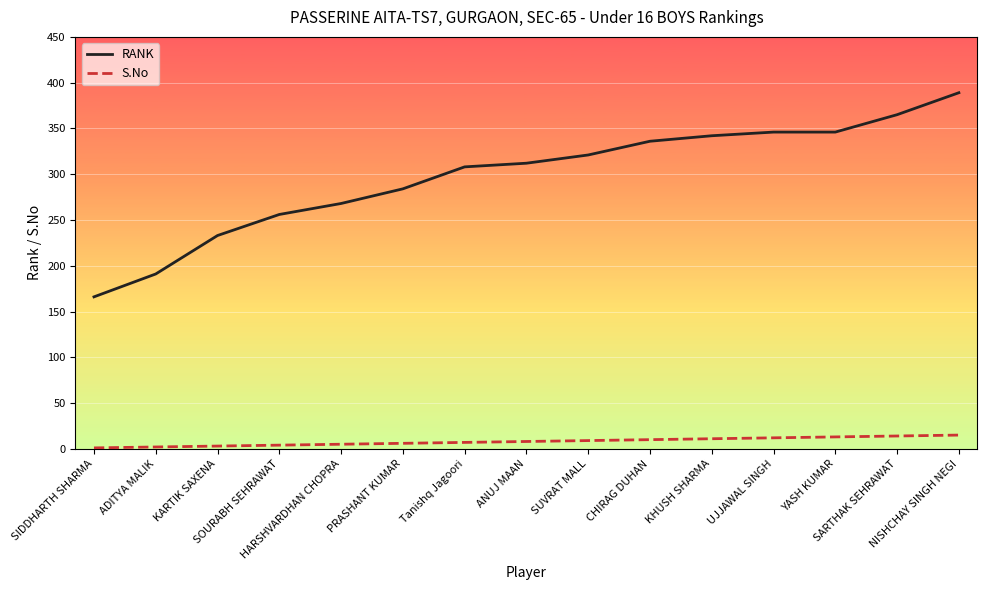

True or false: RANK and S.No intersect in this chart.

False